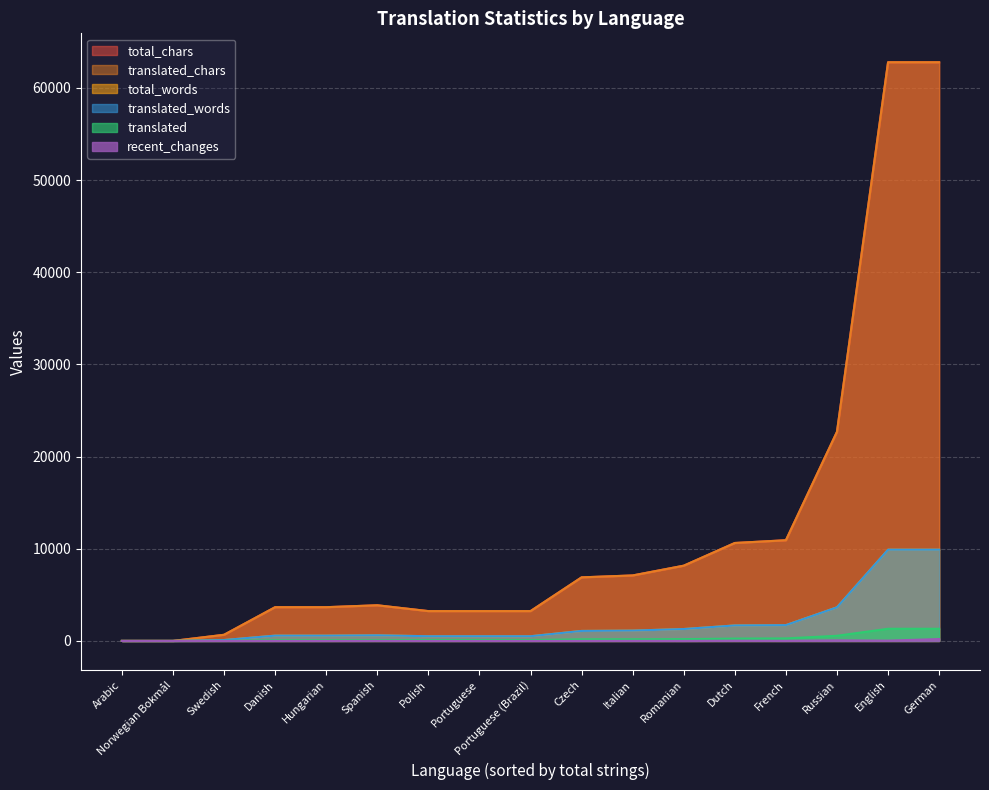

True or false: translated and translated_words intersect in this chart.

False